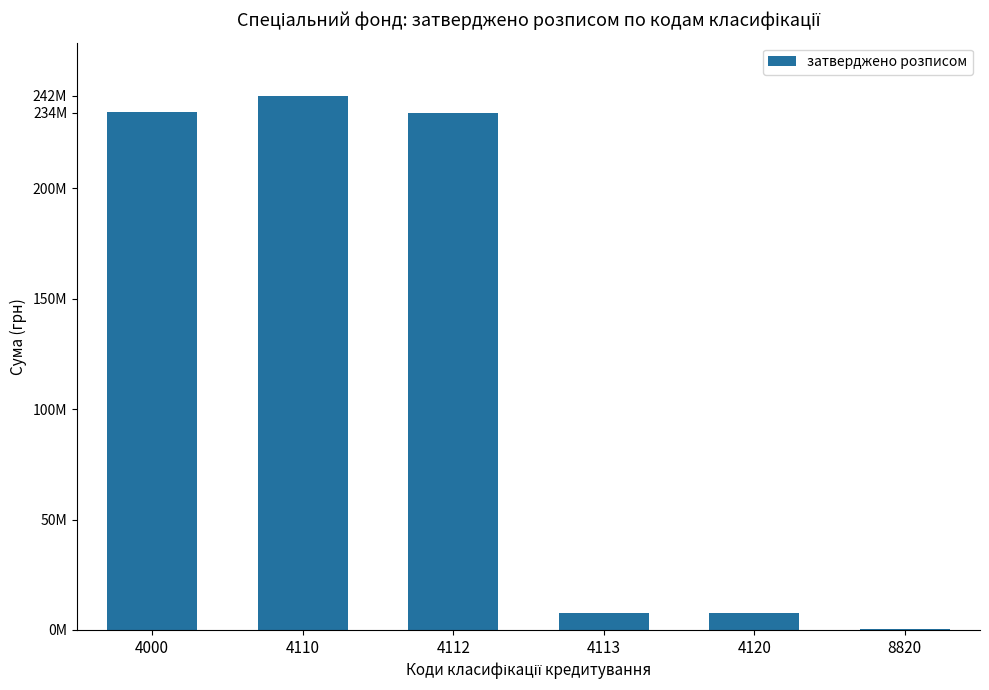

List the labels in order of value, smallest first.

8820, 4113, 4120, 4112, 4000, 4110